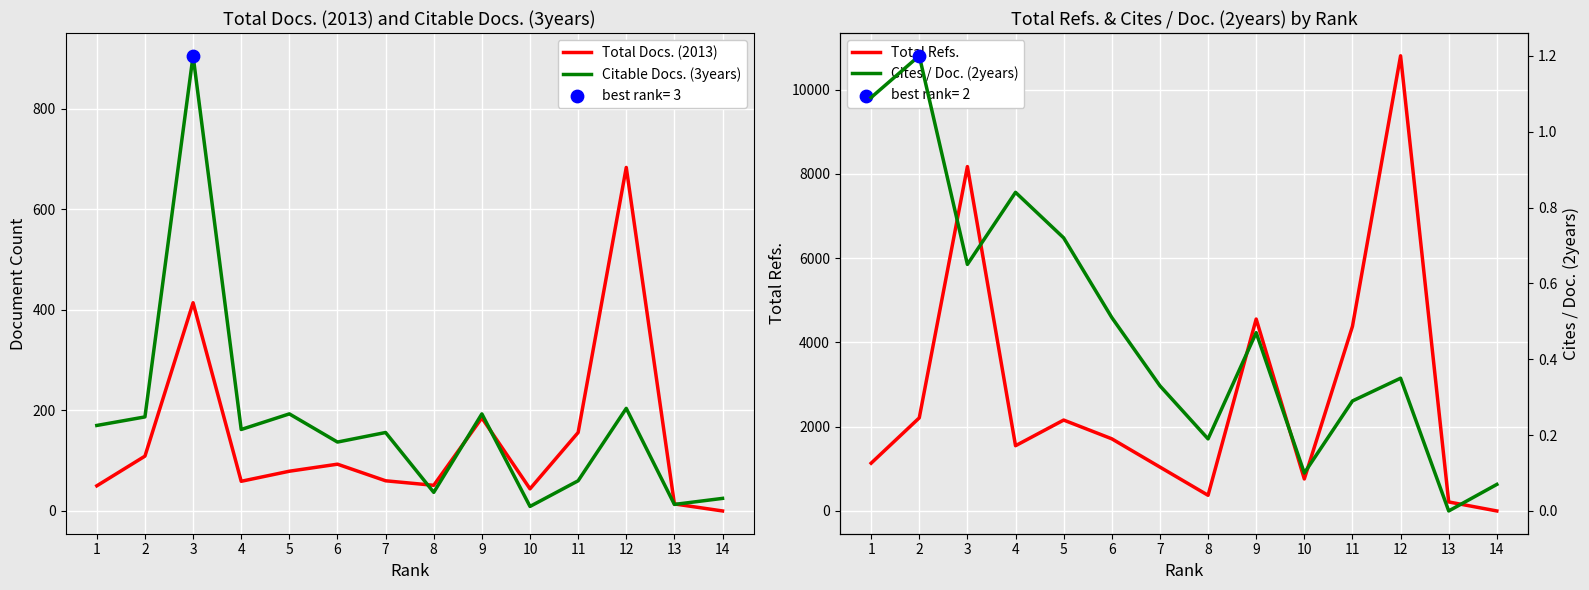

What are all the series names shown in the legend?

Total Docs. (2013), Citable Docs. (3years), Total Refs., Cites / Doc. (2years)